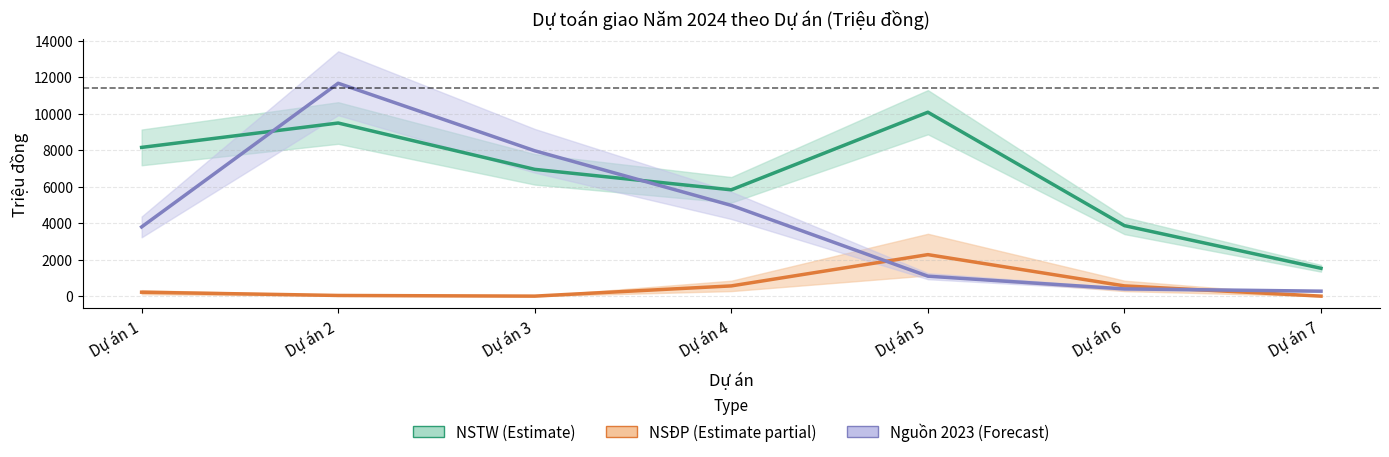

True or false: NSTW has a value of 3232 at Dự án 6.

False